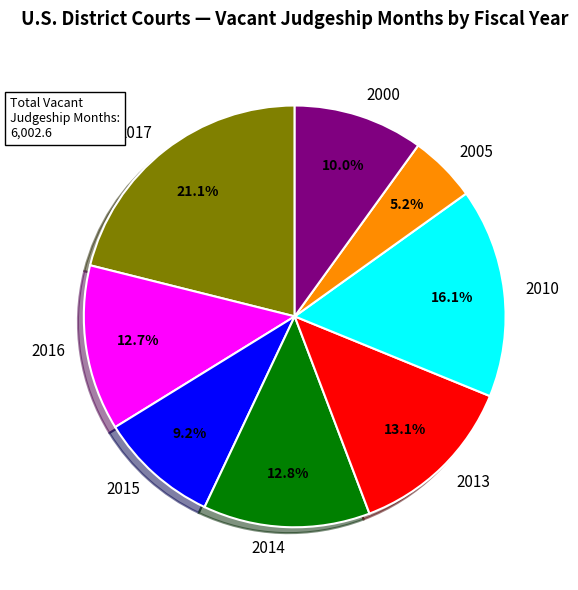

Which has a higher value, 2017 or 2014?

2017